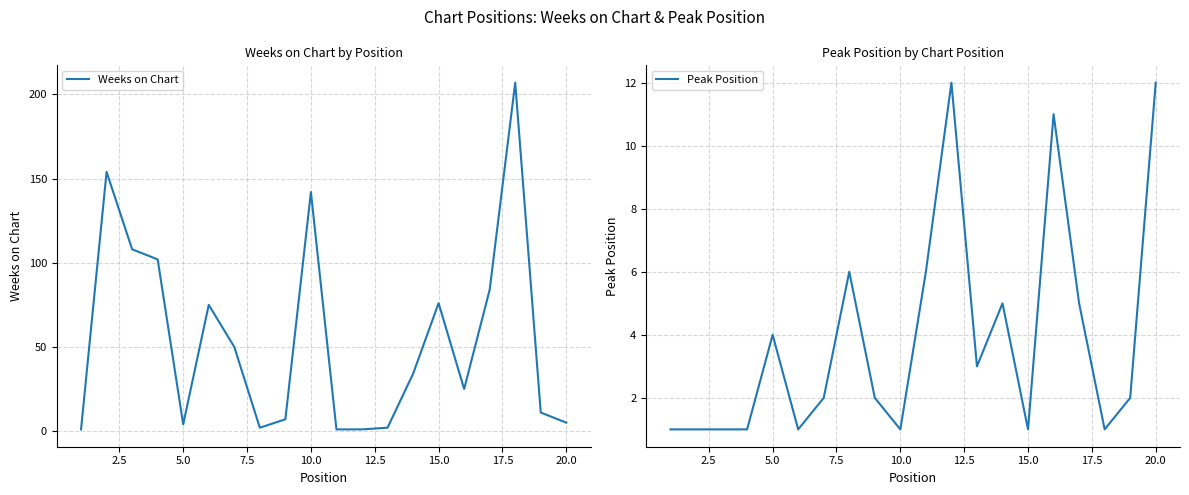

Where does the Peak Position series first go above 2?

5.0